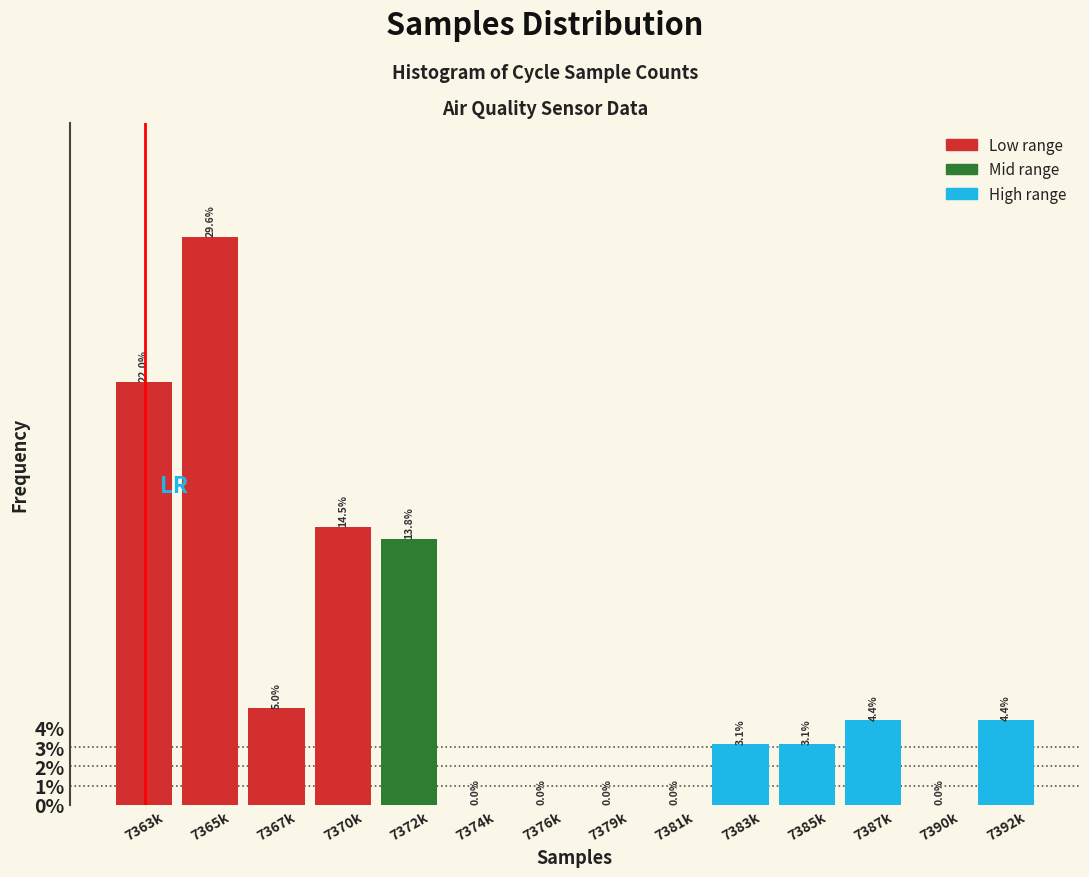

Reading left to right, transcribe all the data shown in this chart.

7363k=22.0	7365k=29.6	7367k=5.0	7370k=14.5	7372k=13.8	7374k=0.0	7376k=0.0	7379k=0.0	7381k=0.0	7383k=3.1	7385k=3.1	7387k=4.4	7390k=0.0	7392k=4.4